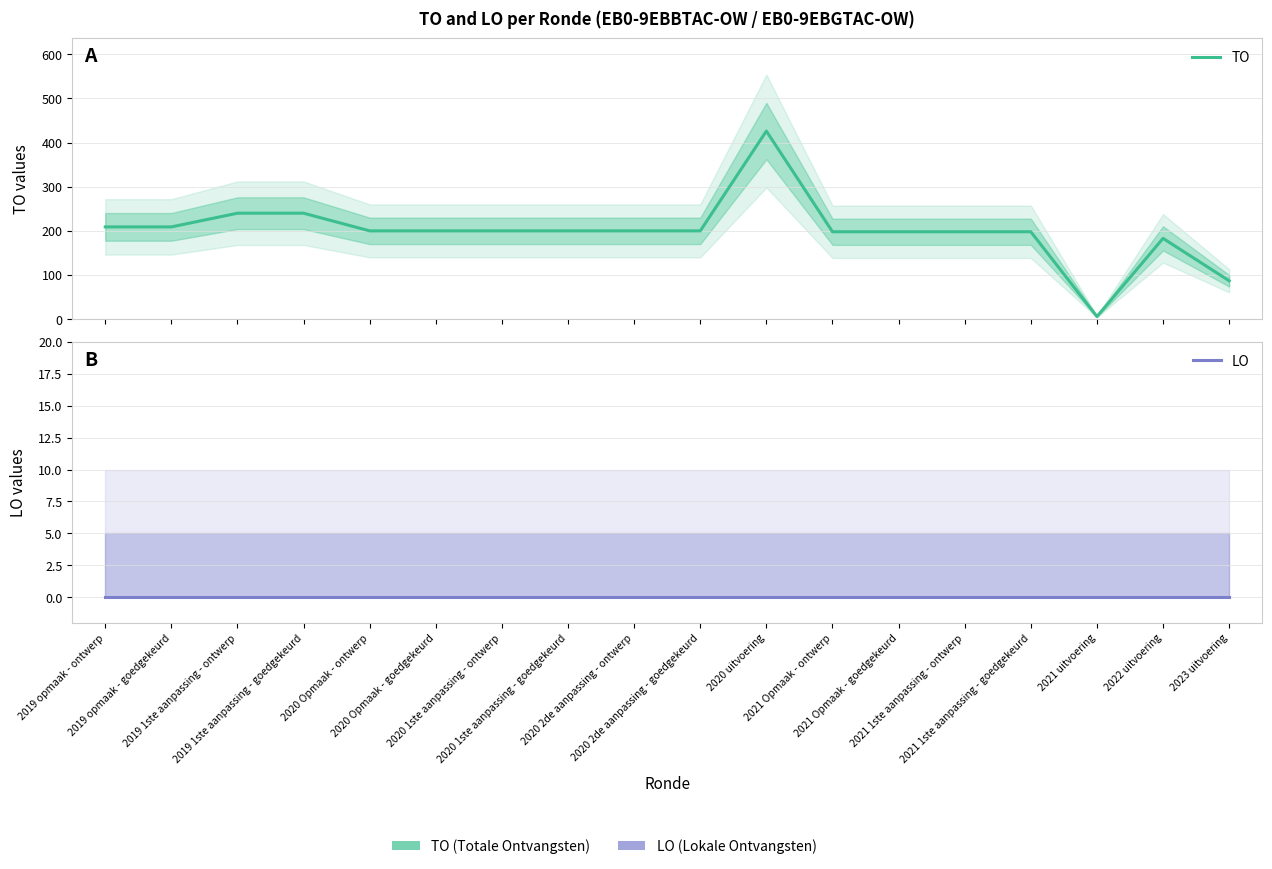

Where is TO nearest to the value 216?

2019 opmaak - ontwerp